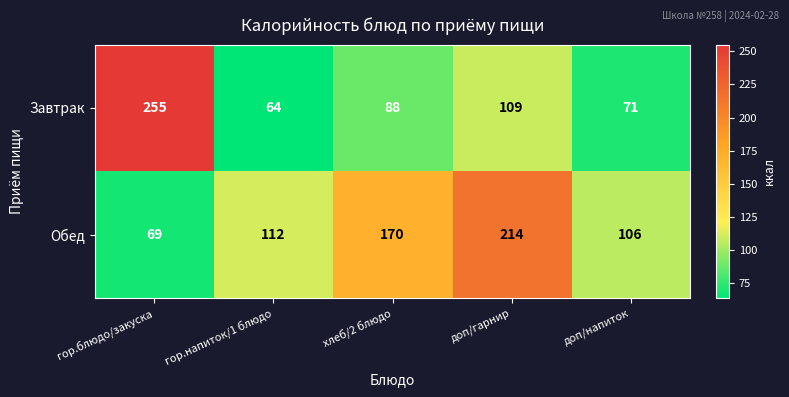

The Завтрак series shows 109 at доп/гарнир. True or false?

True